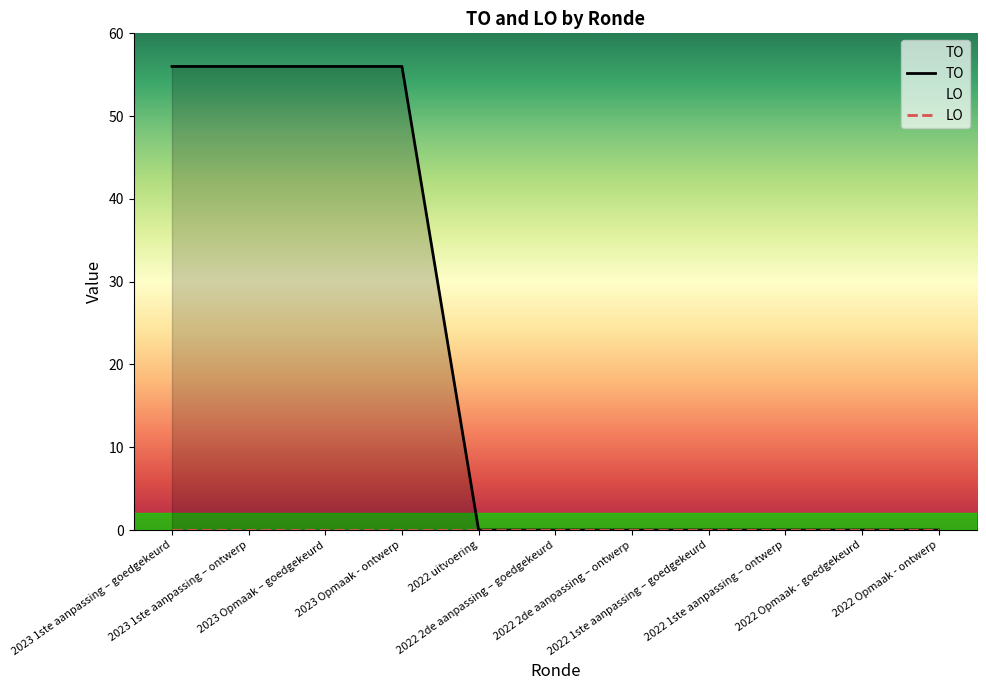

At 2022 Opmaak - goedgekeurd, list the series in order from smallest to largest.

TO, LO